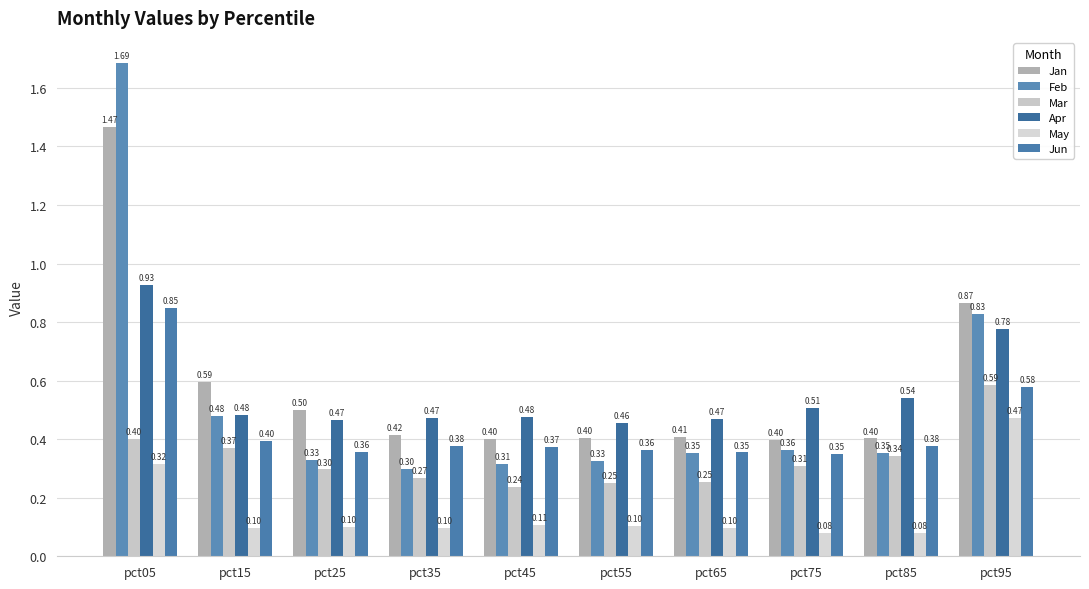

How many series are shown in this chart?

6